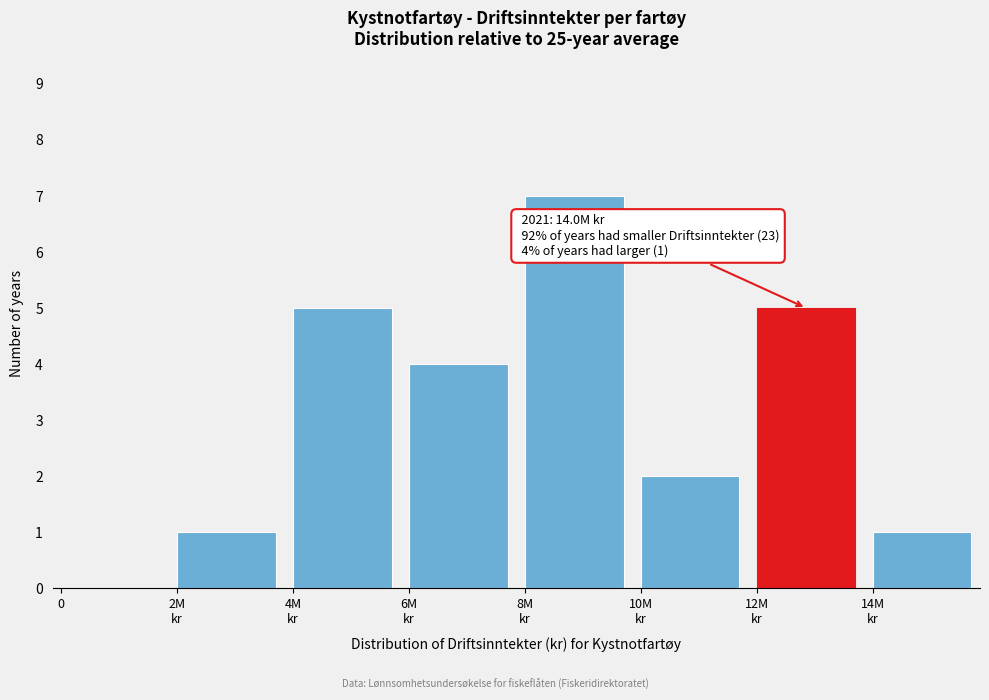

What is the greatest value displayed?

7